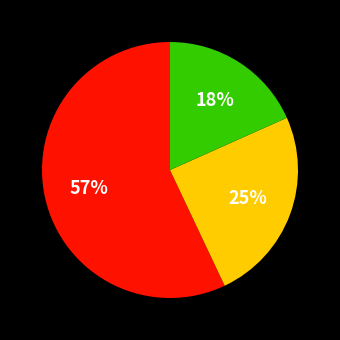

Is there any slice that represents more than half of the pie?

Yes